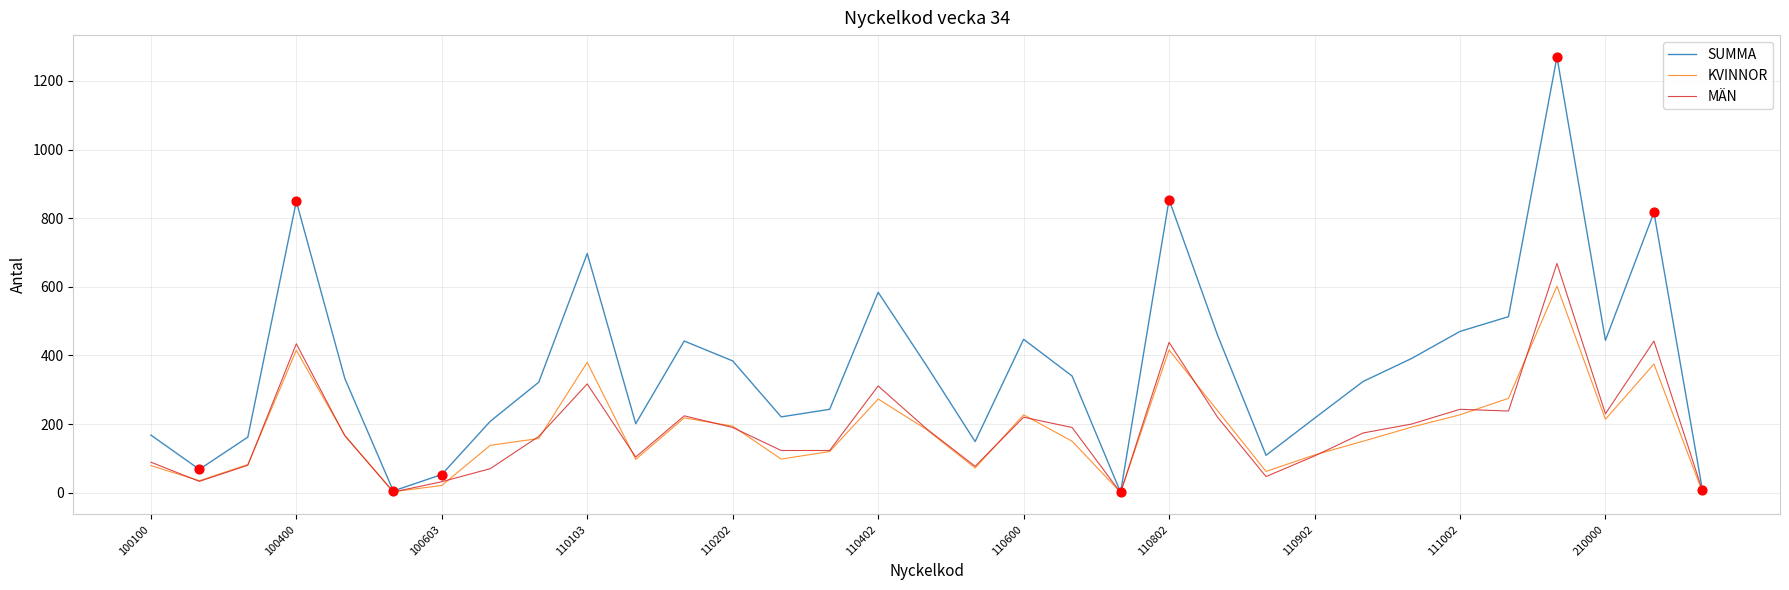

Which series has the widest spread of values?

SUMMA